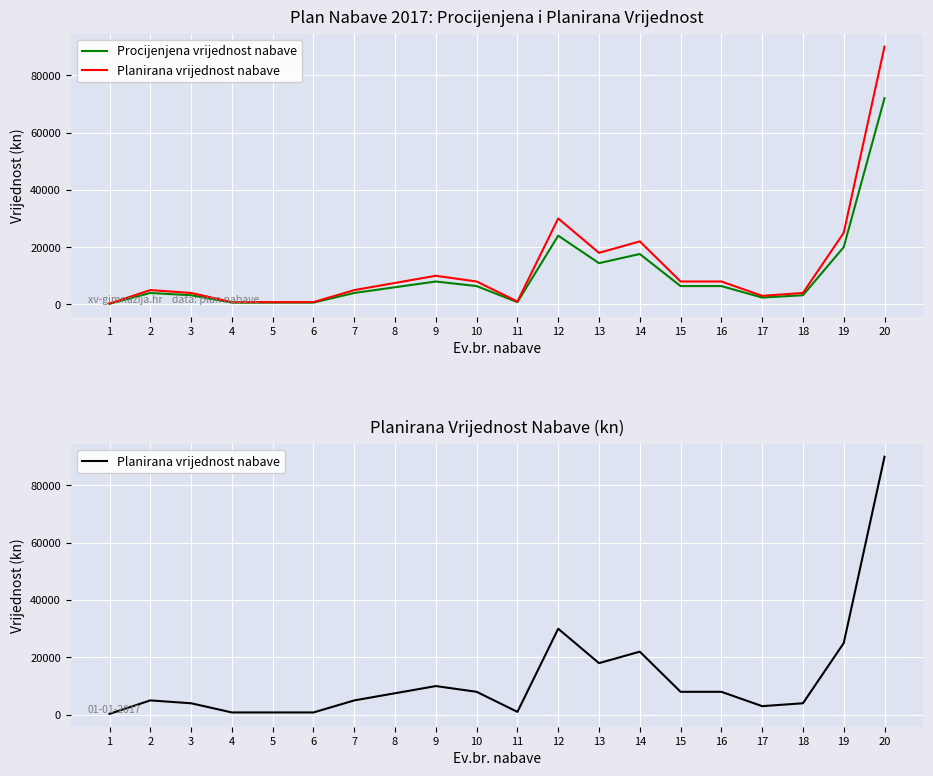

What is the highest value of the Procijenjena vrijednost nabave series?

72000.0